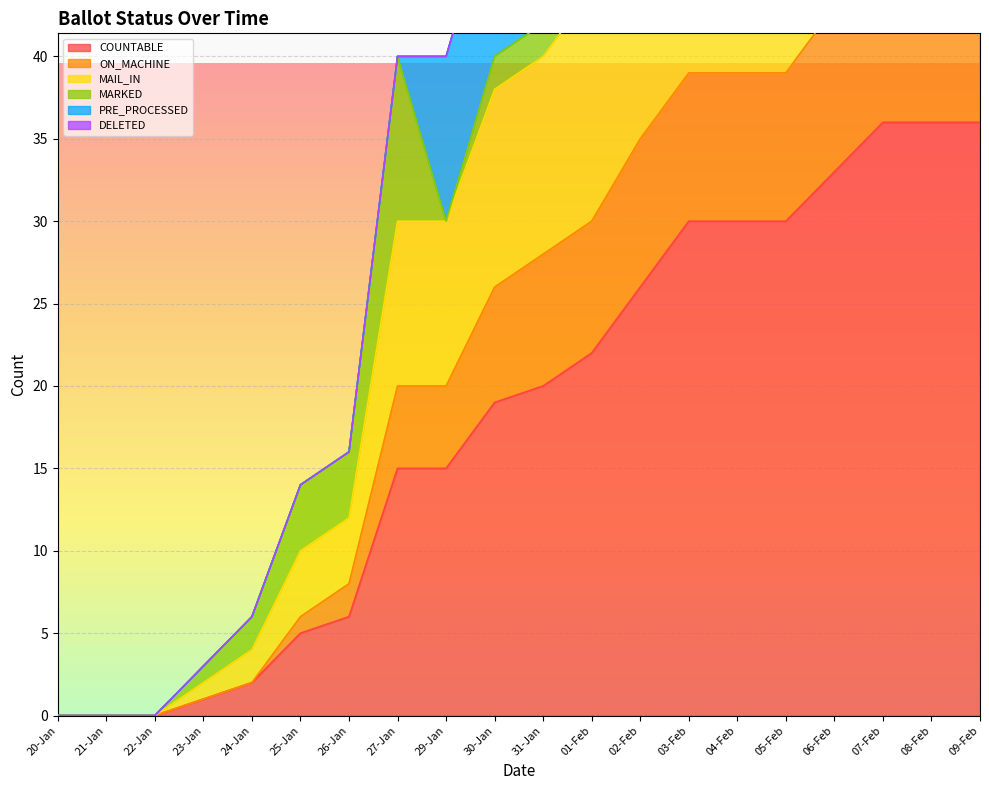

At which category is the sum across all series the highest?

07-Feb